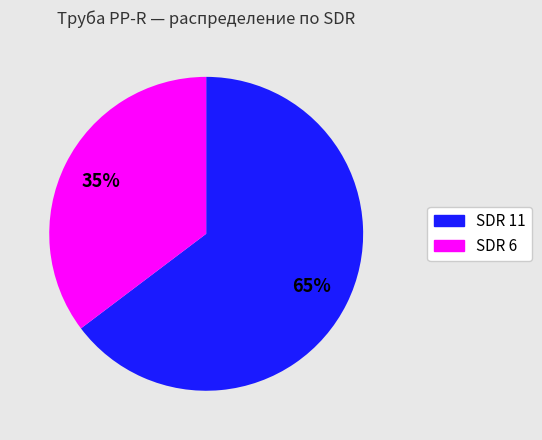

Rank the categories by value from lowest to highest.

SDR 6, SDR 11